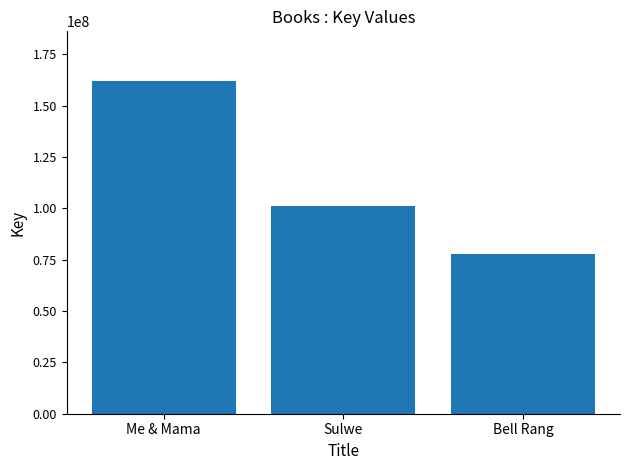

At which label does the data first exceed 101162742?

Me & Mama